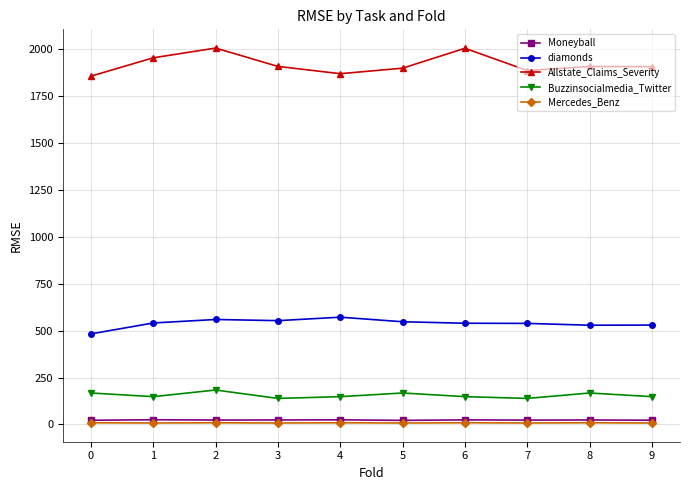

Where is the first local maximum for Allstate_Claims_Severity?

2